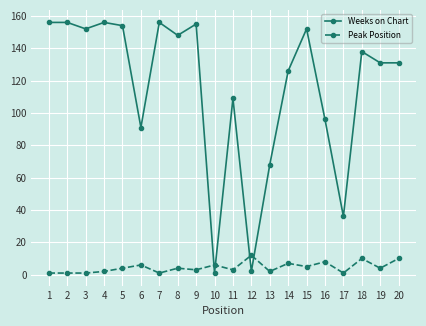

What is the sum of the Weeks on Chart values at 13 and 8?

216